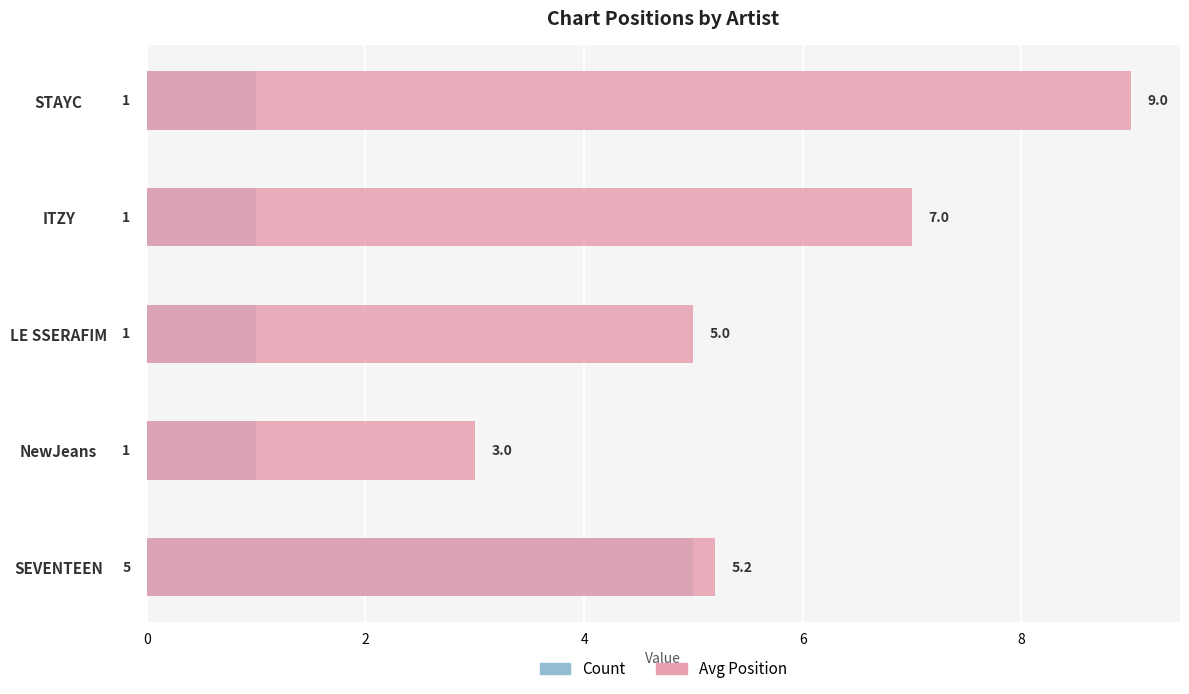

True or false: Avg Position has a value of 1.2 at NewJeans.

False